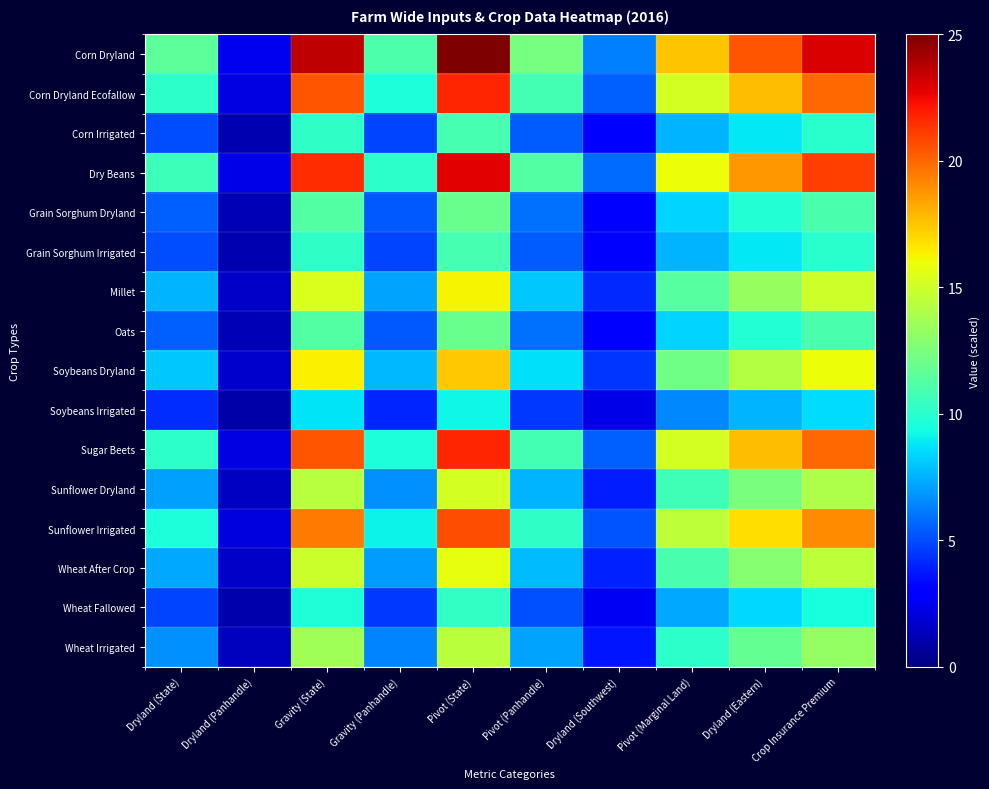

At which category does the chart reach its peak across all series?

Pivot (State)